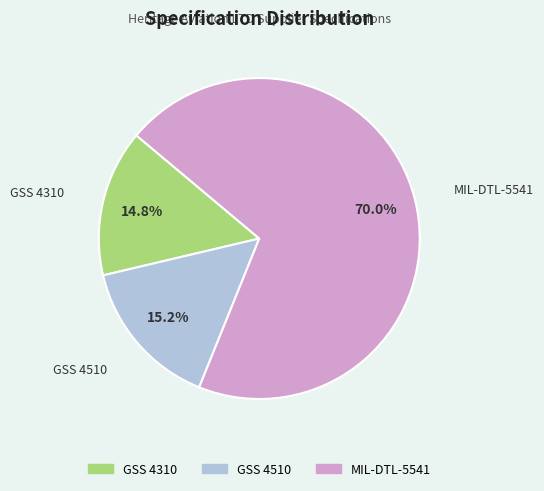

Which slice is the largest?

MIL-DTL-5541